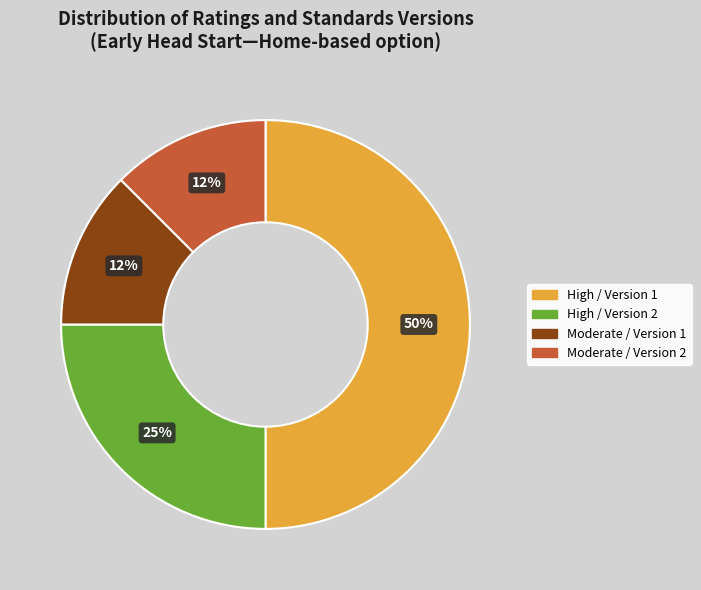

What percentage is the High / Version 2 slice, to the nearest percent?

25%